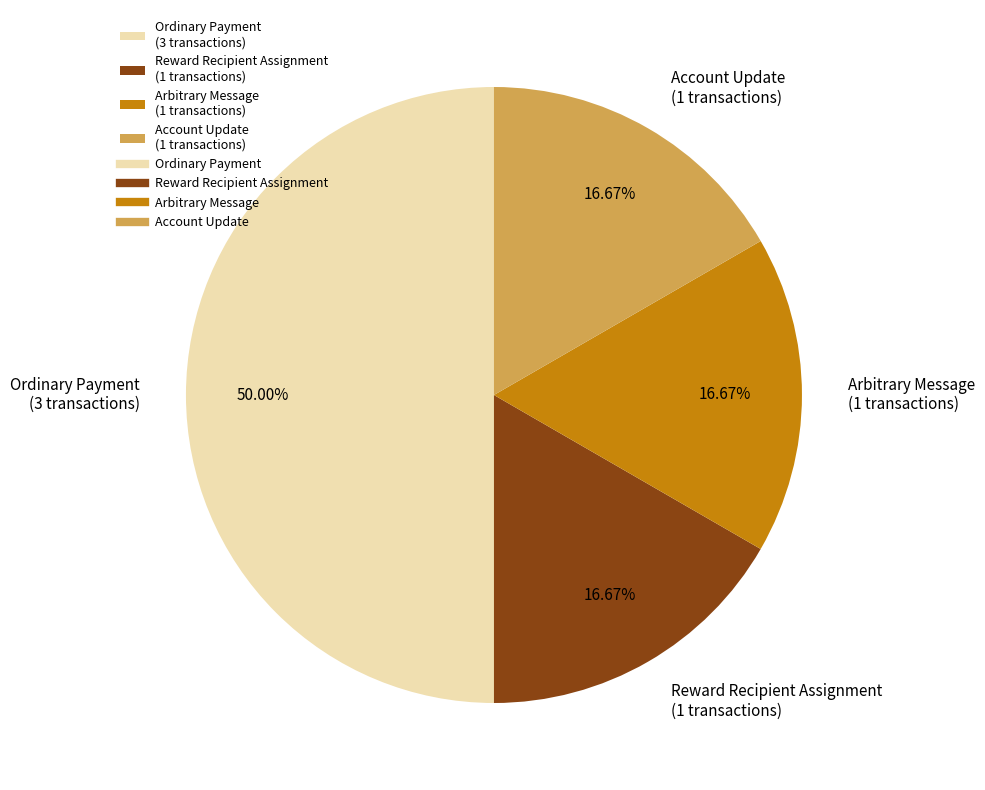

To the nearest percent, what portion does Ordinary Payment represent?

50%